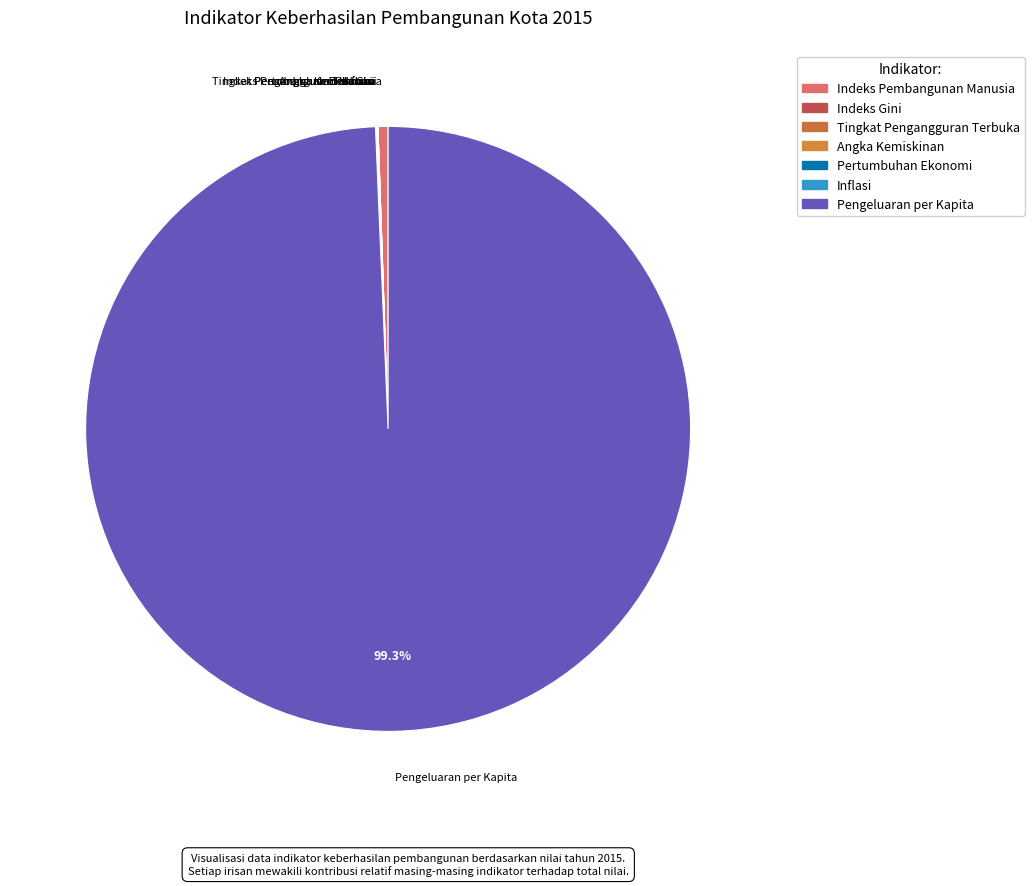

What is the smallest slice in the pie chart?

Indeks Gini